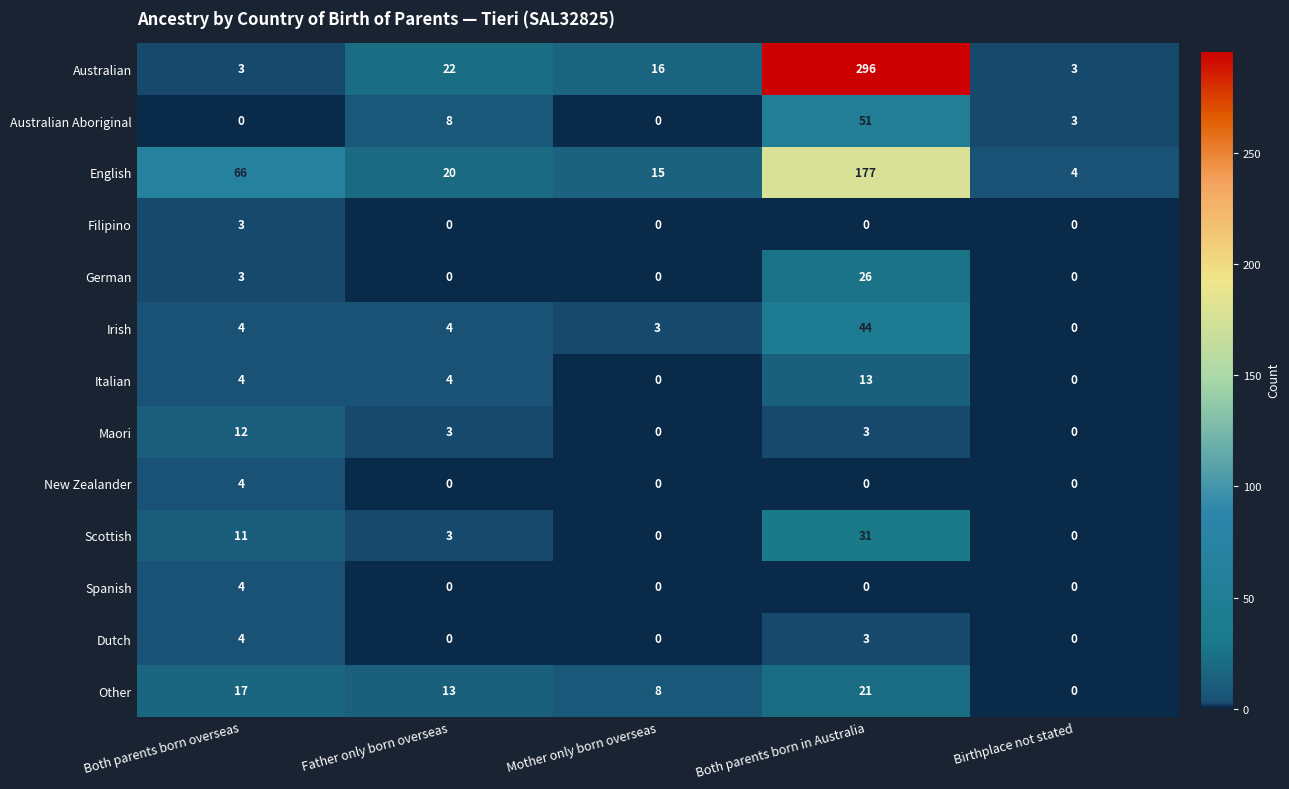

What is the difference between the maximum and second lowest values in the German series?

26